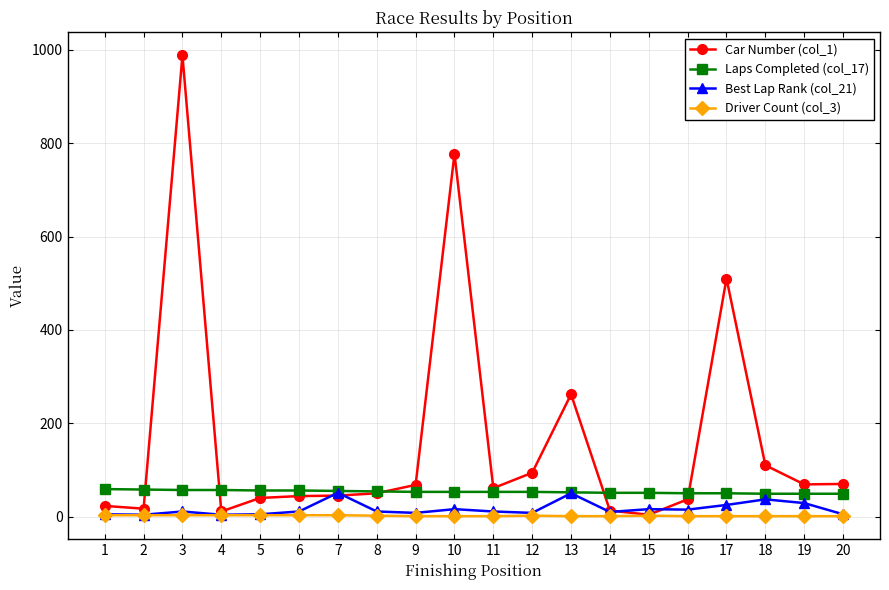

The Best Lap Rank (col_21) series shows 8 at 9. True or false?

True